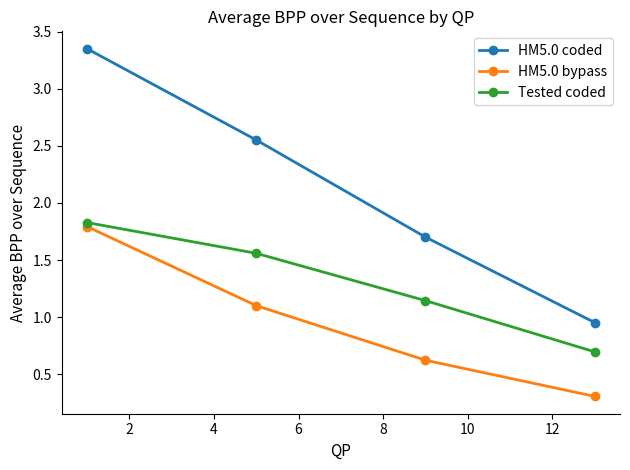

How many Tested coded values are between 1 and 2?

3